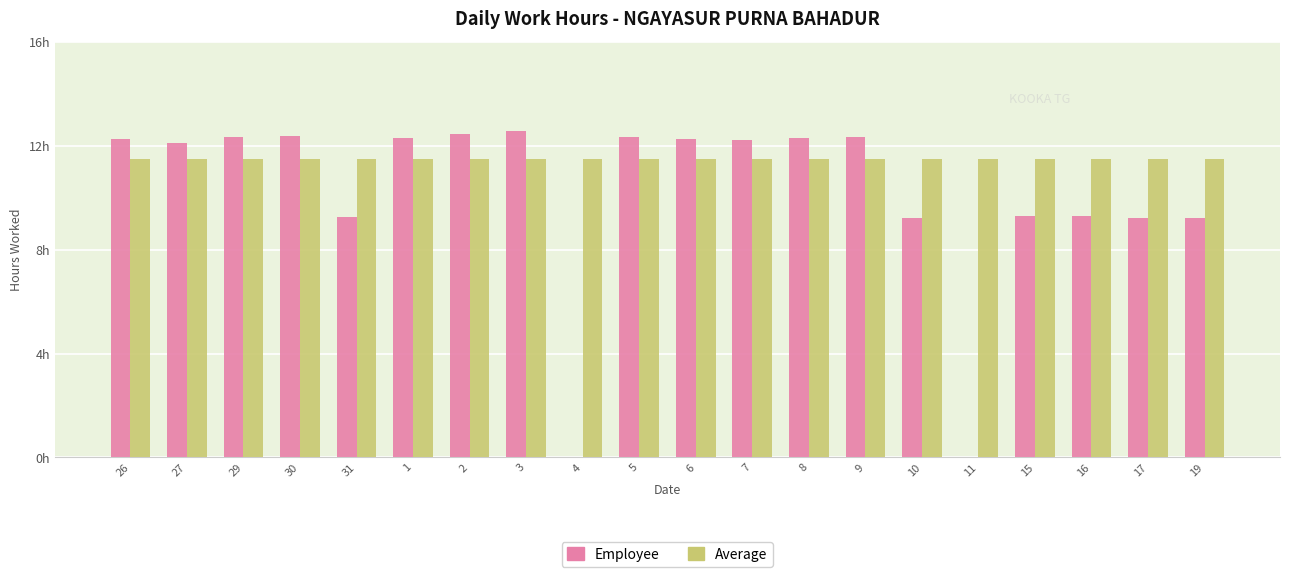

Are the bars horizontal?

No